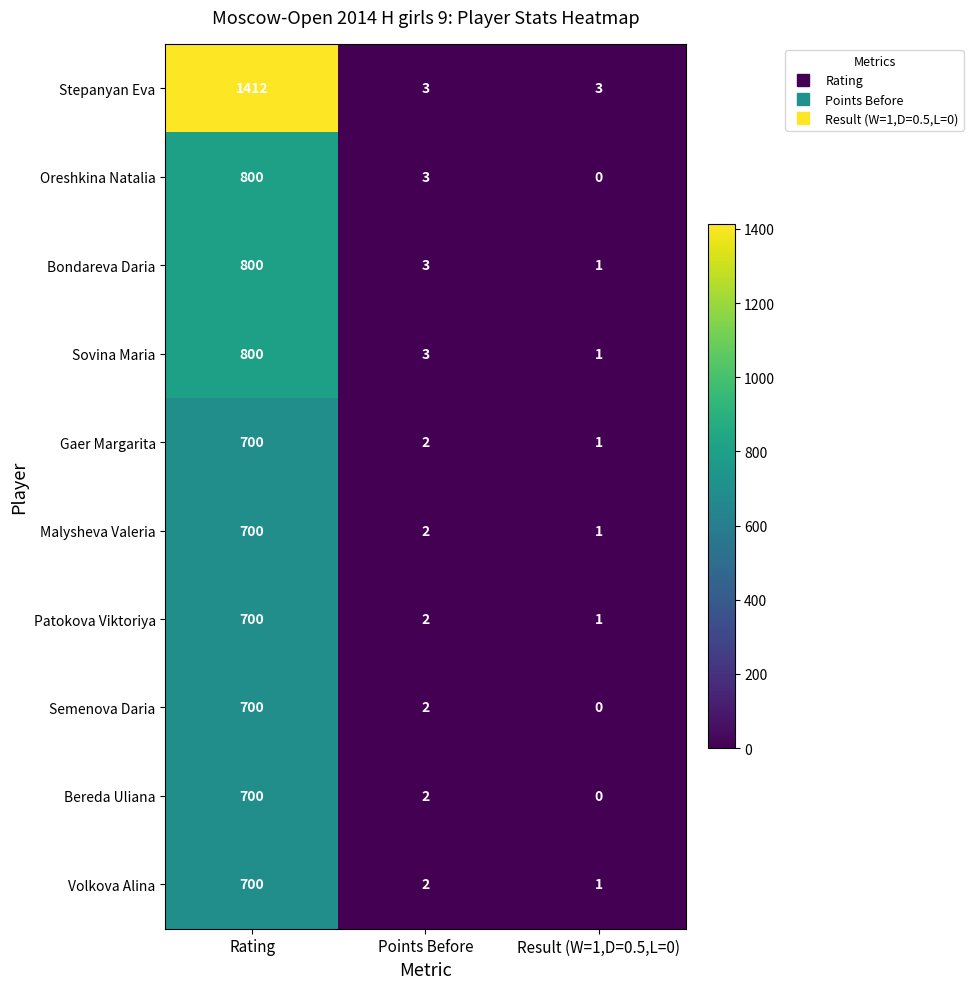

At which category does the chart reach its peak across all series?

Rating